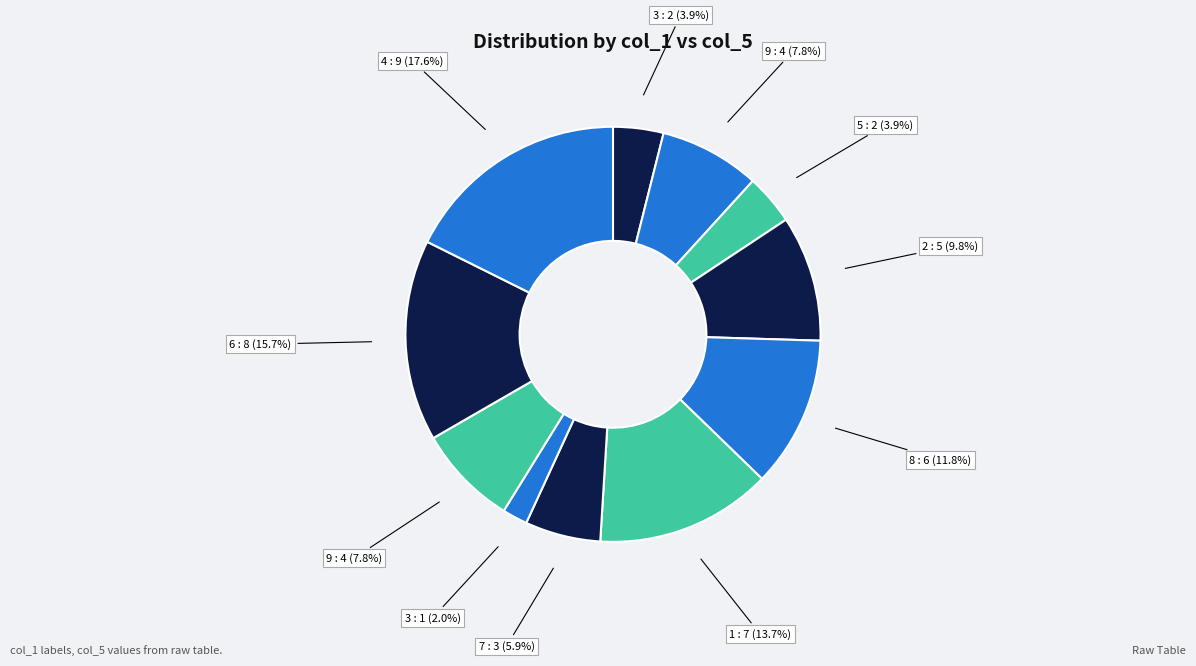

How many segments does this pie chart have?

11